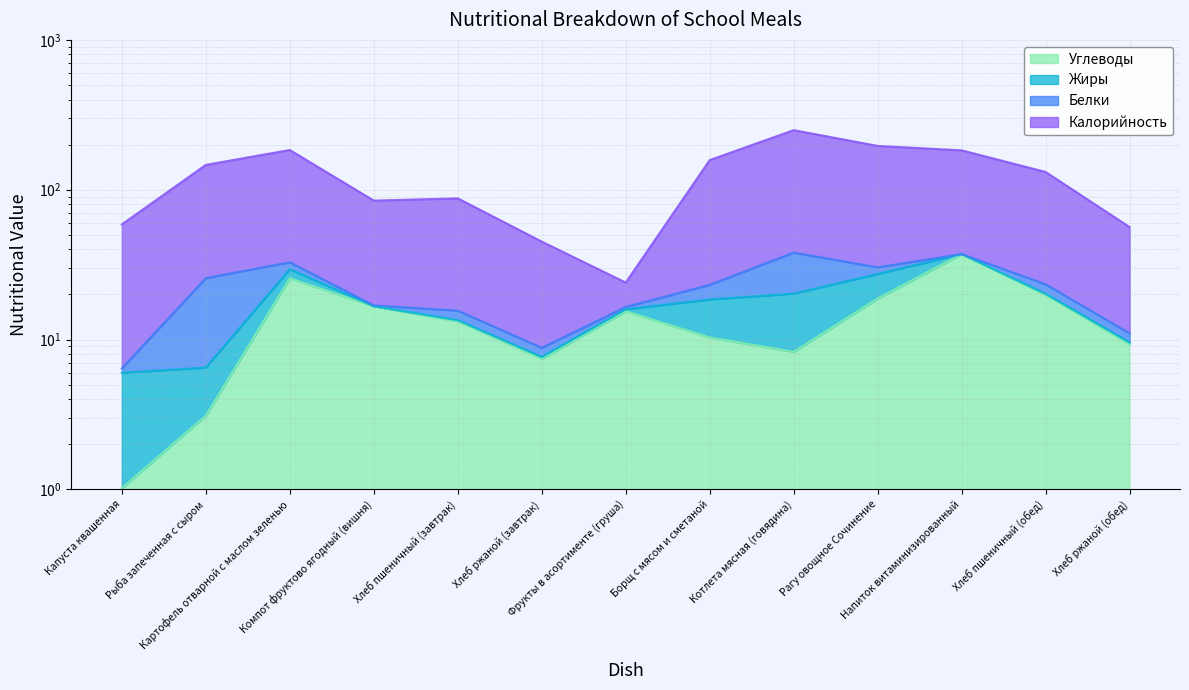

True or false: Калорийность and Углеводы cross at least once.

False